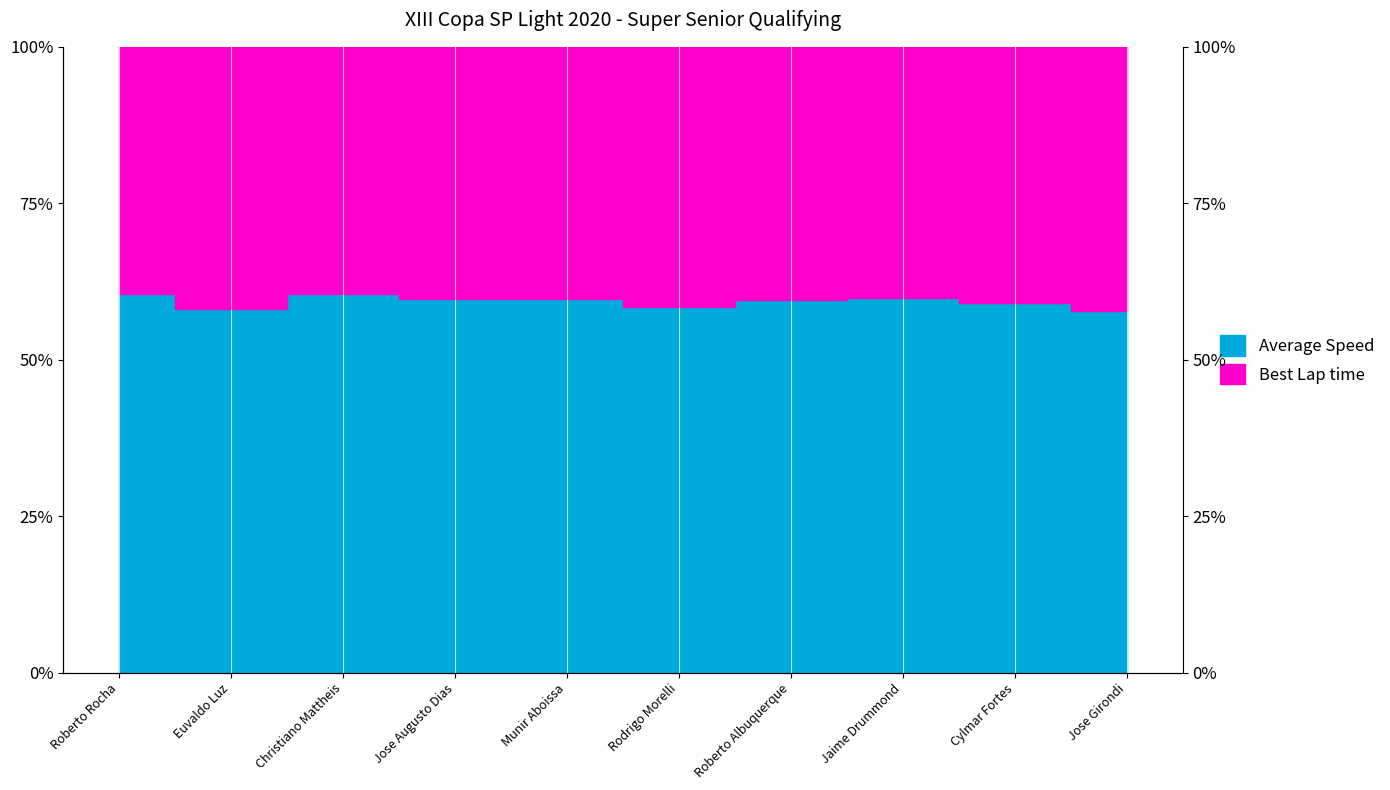

List the labels in order of value, smallest first.

Jose Girondi, Euvaldo Luz, Rodrigo Morelli, Cylmar Fortes, Roberto Albuquerque, Munir Aboissa, Jose Augusto Dias, Jaime Drummond, Roberto Rocha, Christiano Mattheis